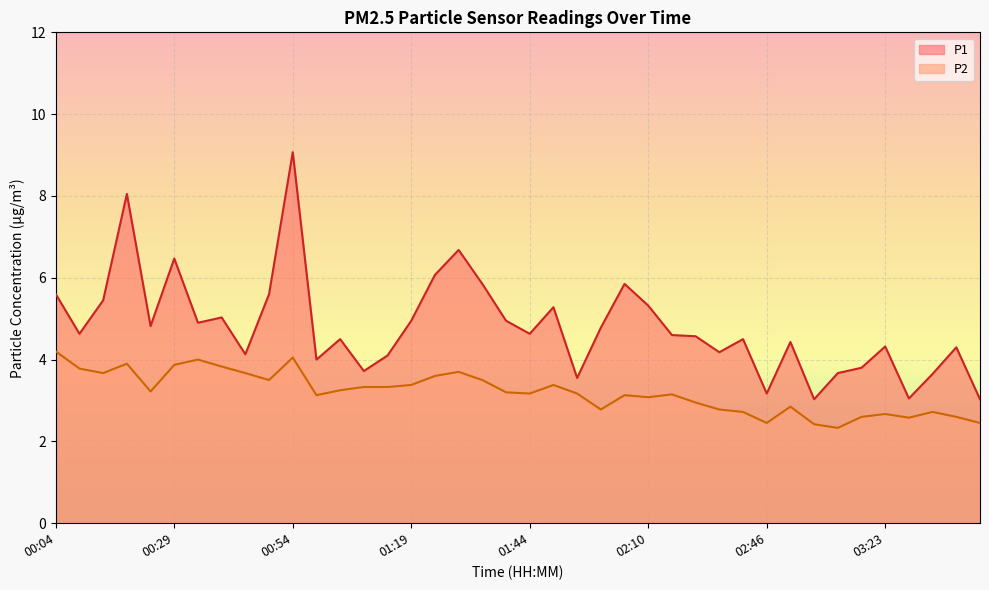

Reading right to left, extract all data points from this chart.

P1: 03:43=3.0	03:38=4.3	03:33=3.6	03:28=3.0	03:23=4.3	03:18=3.8	03:07=3.7	02:57=3.0	02:52=4.4	02:46=3.2	02:41=4.5	02:31=4.2	02:20=4.6	02:15=4.6	02:10=5.3	02:05=5.8	02:00=4.8	01:55=3.5	01:49=5.3	01:44=4.6	01:39=5.0	01:34=5.8	01:29=6.7	01:24=6.1	01:19=5.0	01:14=4.1	01:09=3.7	01:04=4.5	00:59=4.0	00:54=9.1	00:49=5.6	00:44=4.1	00:39=5.0	00:34=4.9	00:29=6.5	00:24=4.8	00:19=8.1	00:14=5.5	00:09=4.6	00:04=5.6
P2: 03:43=2.5	03:38=2.6	03:33=2.7	03:28=2.6	03:23=2.7	03:18=2.6	03:07=2.3	02:57=2.4	02:52=2.9	02:46=2.5	02:41=2.7	02:31=2.8	02:20=3.0	02:15=3.1	02:10=3.1	02:05=3.1	02:00=2.8	01:55=3.2	01:49=3.4	01:44=3.2	01:39=3.2	01:34=3.5	01:29=3.7	01:24=3.6	01:19=3.4	01:14=3.3	01:09=3.3	01:04=3.2	00:59=3.1	00:54=4.0	00:49=3.5	00:44=3.7	00:39=3.8	00:34=4.0	00:29=3.9	00:24=3.2	00:19=3.9	00:14=3.7	00:09=3.8	00:04=4.2